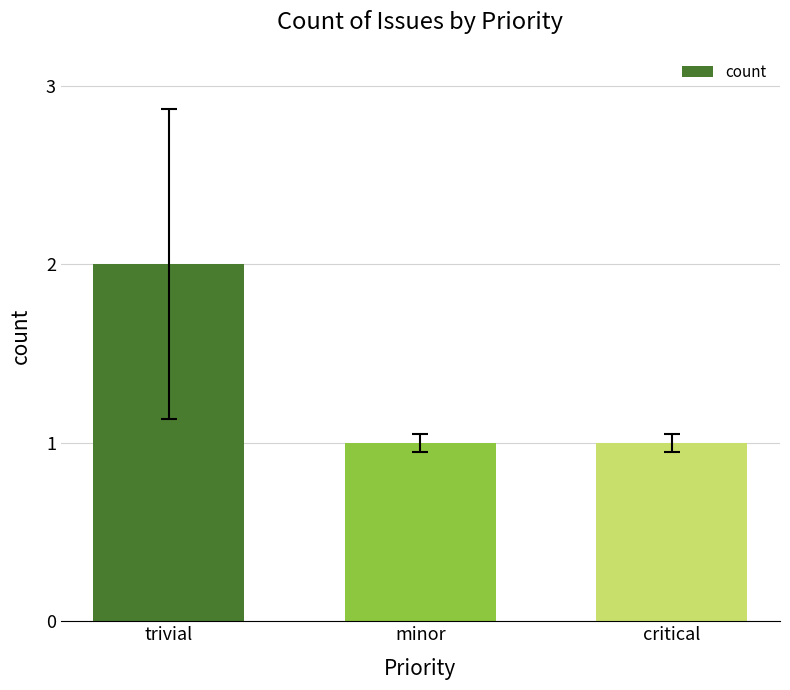

Reading left to right, list all the values displayed in this chart.

trivial=2	minor=1	critical=1